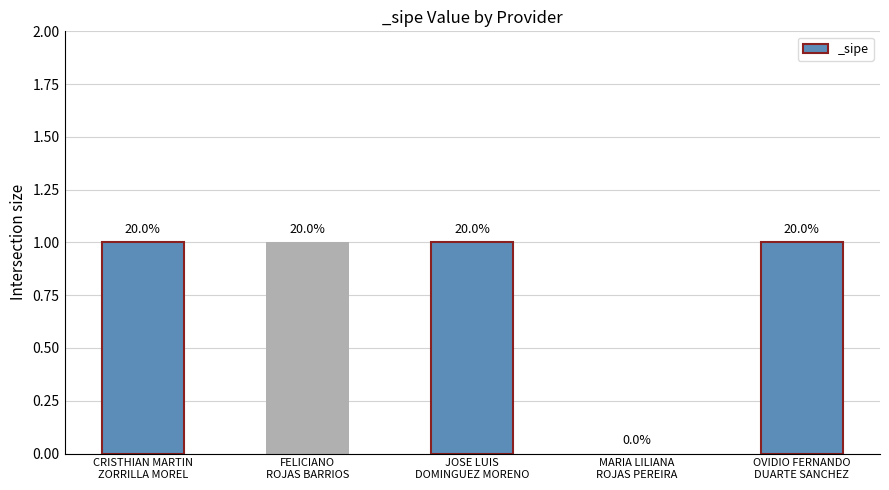

Are the bars horizontal?

No